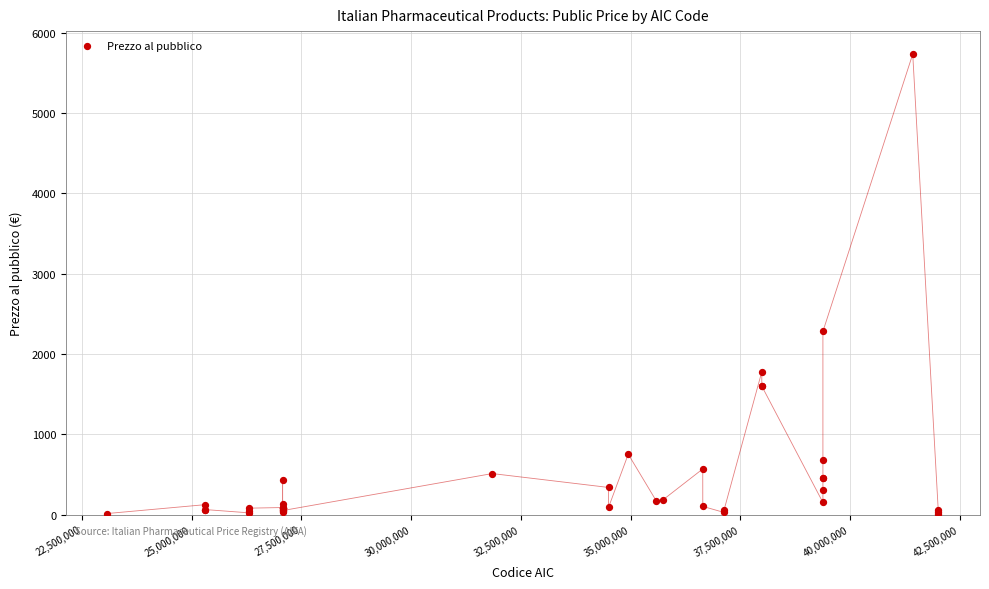

What Y value in the scatter plot is closest to 2870?

2279.8